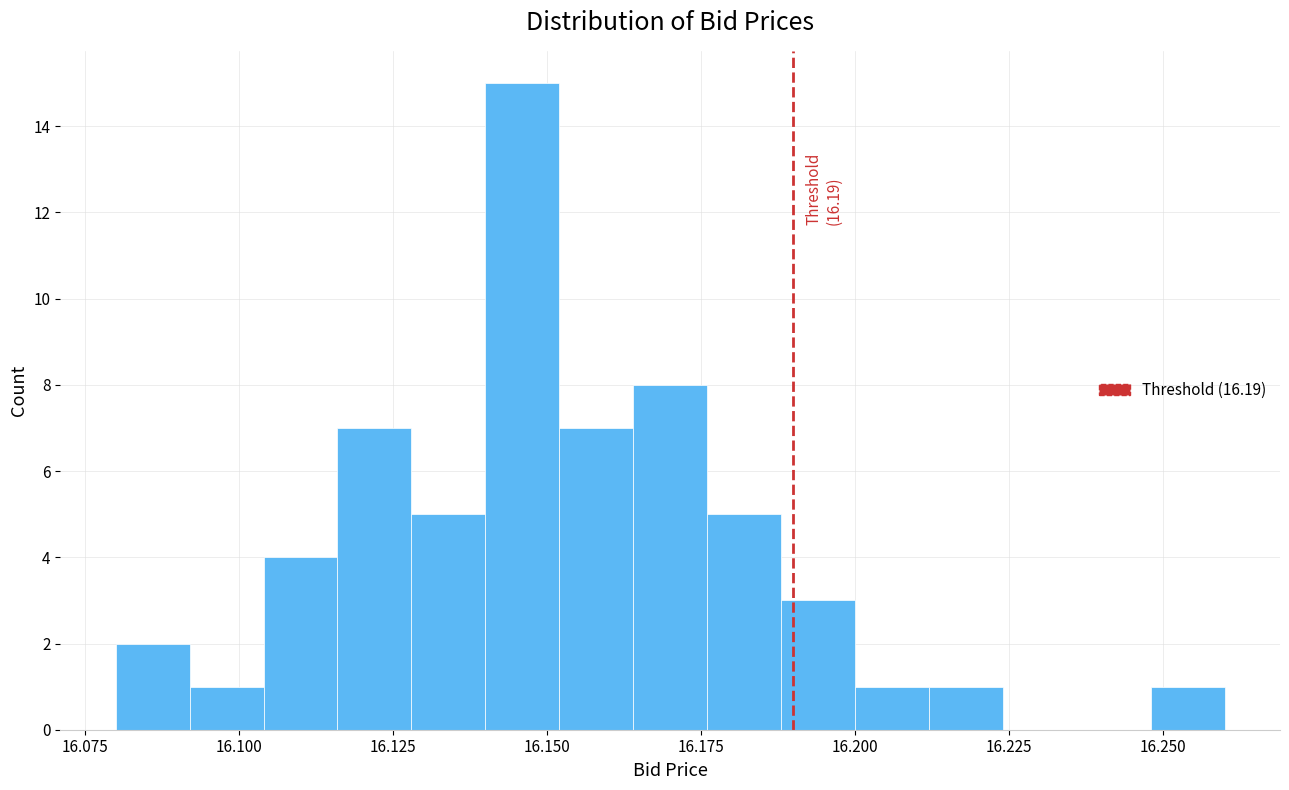

Around what value on the x-axis is the tallest bar? Give the approximate position of its centre, as read against the axis.

16.145